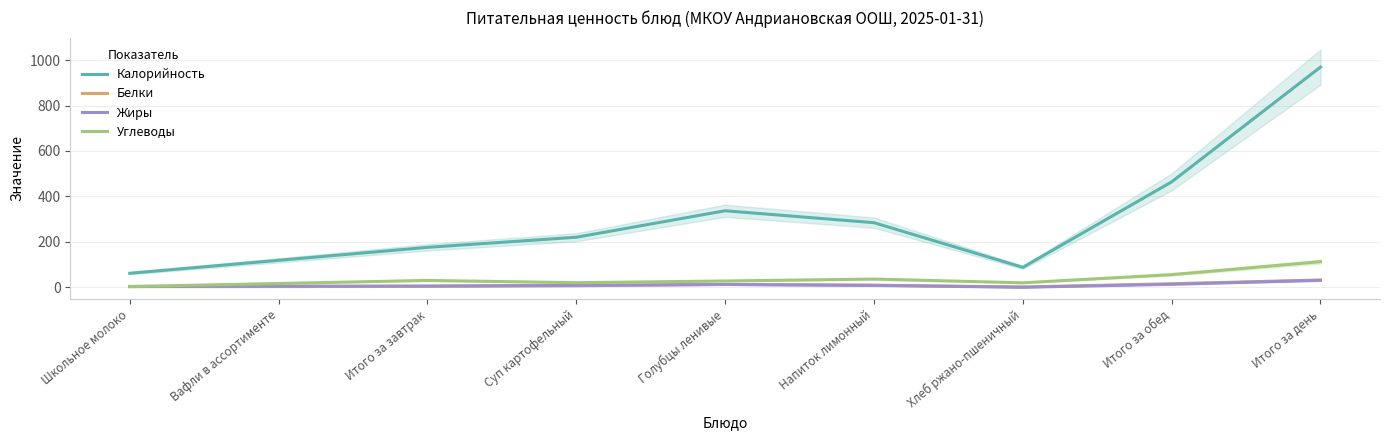

List the series in order of their peak value, highest first.

Калорийность, Углеводы, Белки, Жиры